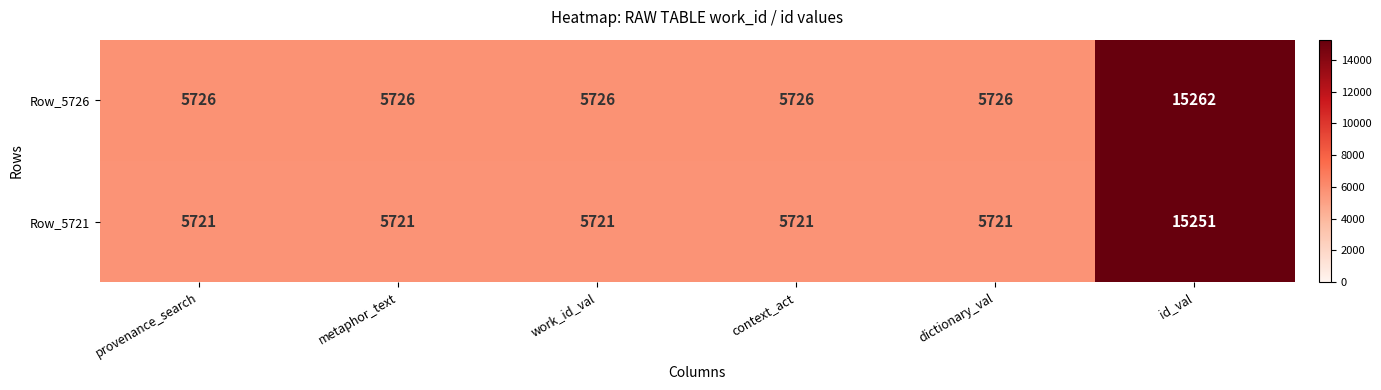

What is the sum of all Row_5726 values?

43892